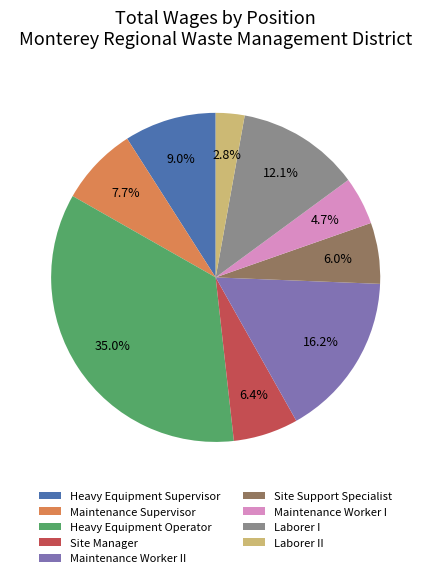

Count the number of slices in the pie.

9